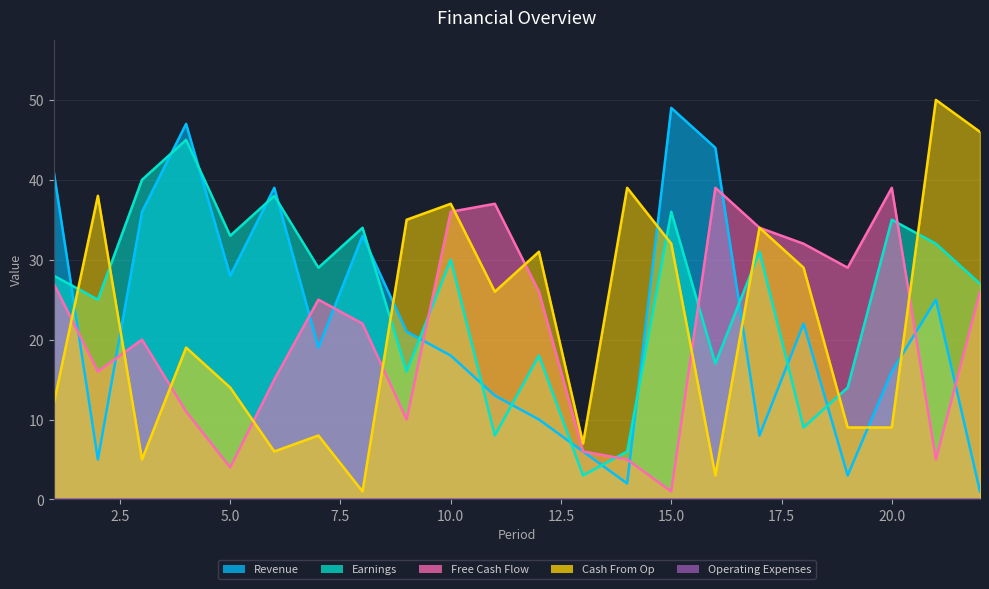

In Earnings, how many points are lower than both neighbors (excluding endpoints)?

8